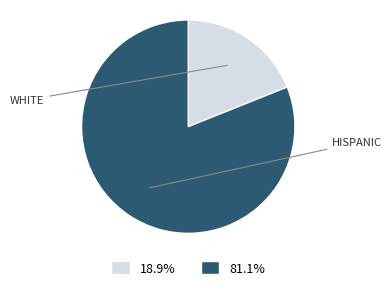

Is there any slice that represents more than half of the pie?

Yes